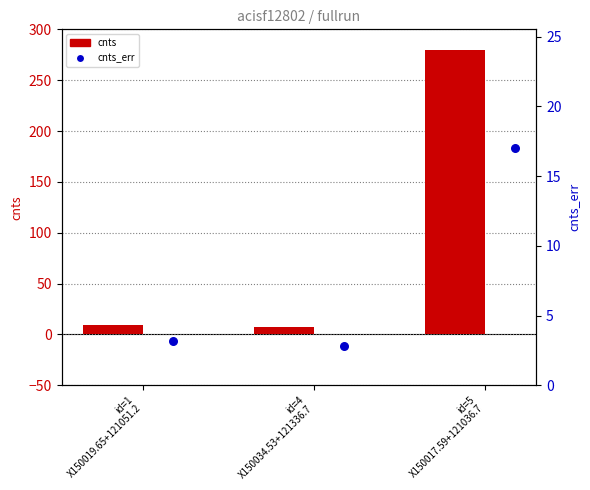

What is the total value across all series at id=5
X150017.59+121036.7?

296.6